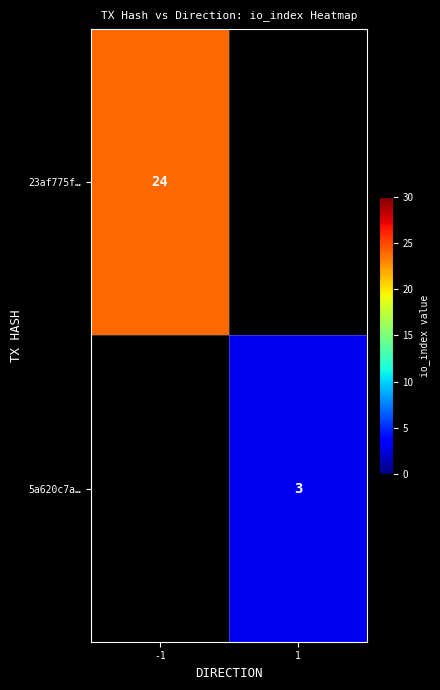

What is the smallest value displayed?

3.0